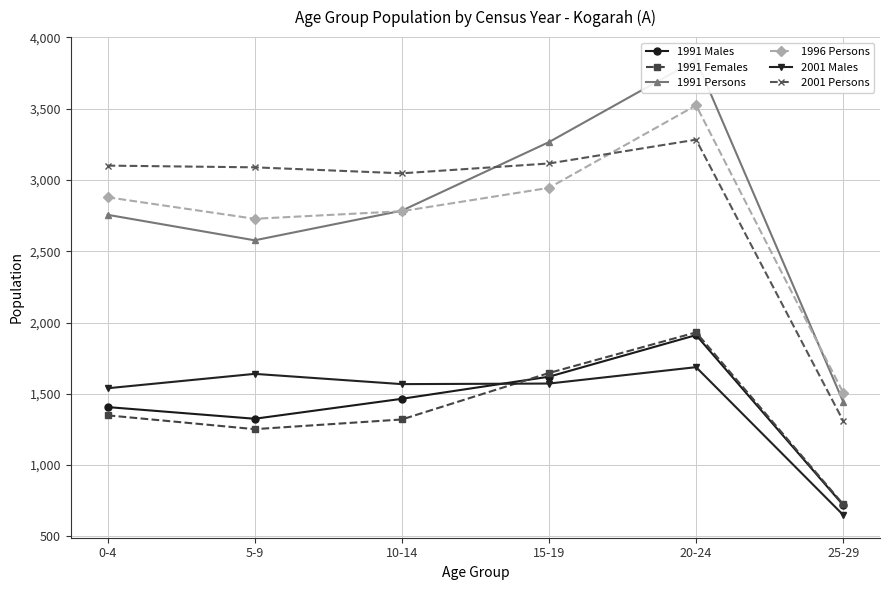

Which series has the largest total across all categories?

2001 Persons